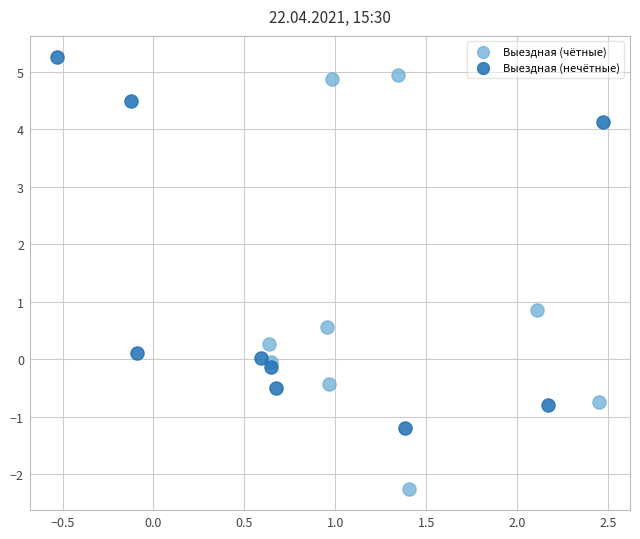

Which series reaches the minimum Y coordinate?

Выездная (чётные)